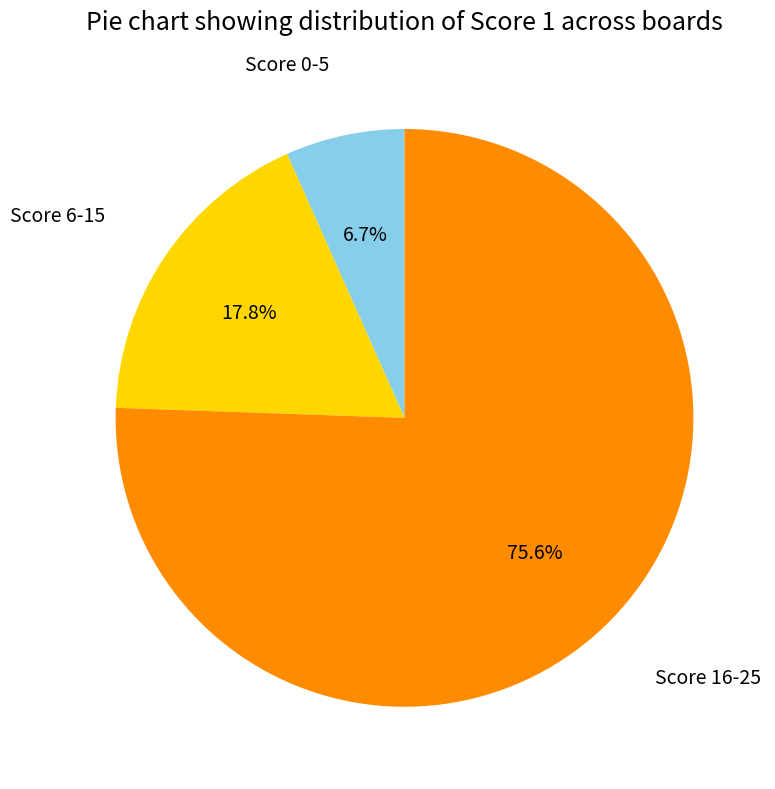

Does any single category account for the majority?

Yes